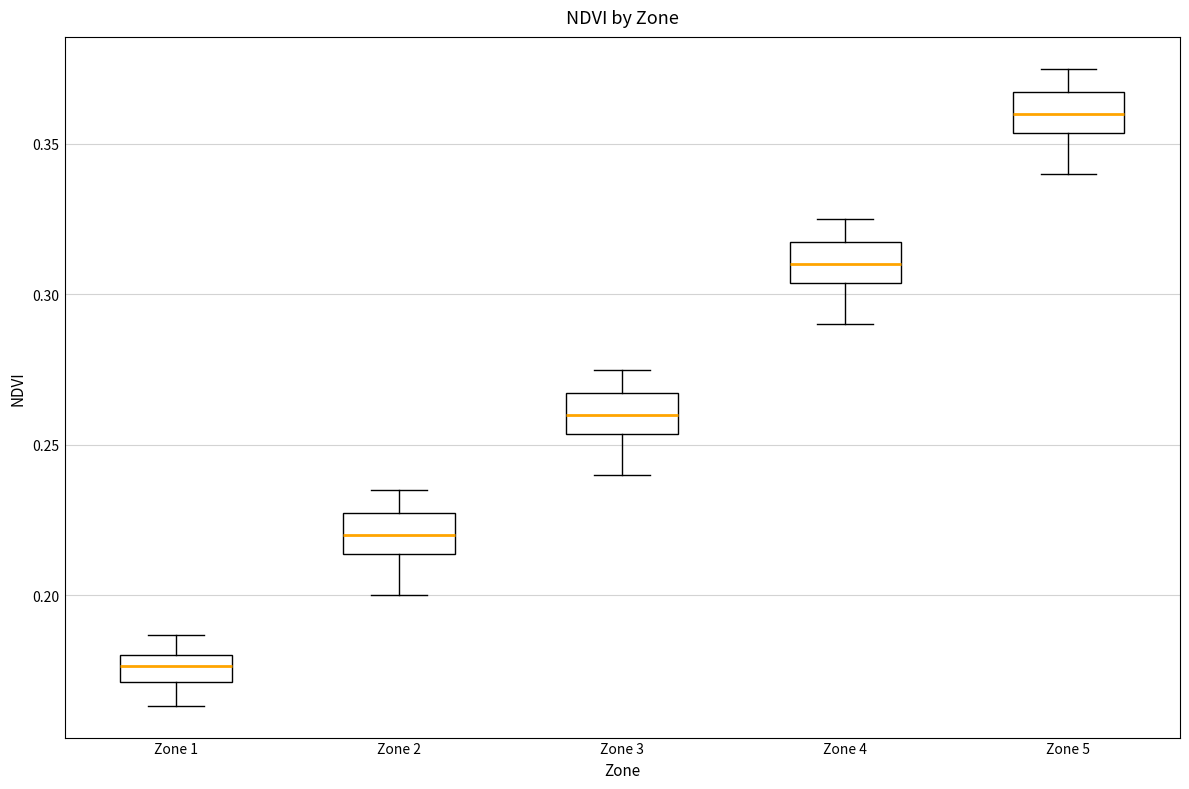

Reading left to right, read every box against the y-axis: the position of its median line, the range the box covers, and the ends of its whiskers. The values are not printed on the chart, so give them approximately, as read against the axis.

Zone 1: median 0.175, box 0.170 to 0.180, whiskers 0.165 to 0.185
Zone 2: median 0.220, box 0.215 to 0.225, whiskers 0.200 to 0.235
Zone 3: median 0.260, box 0.255 to 0.265, whiskers 0.240 to 0.275
Zone 4: median 0.310, box 0.305 to 0.315, whiskers 0.290 to 0.325
Zone 5: median 0.360, box 0.355 to 0.365, whiskers 0.340 to 0.375